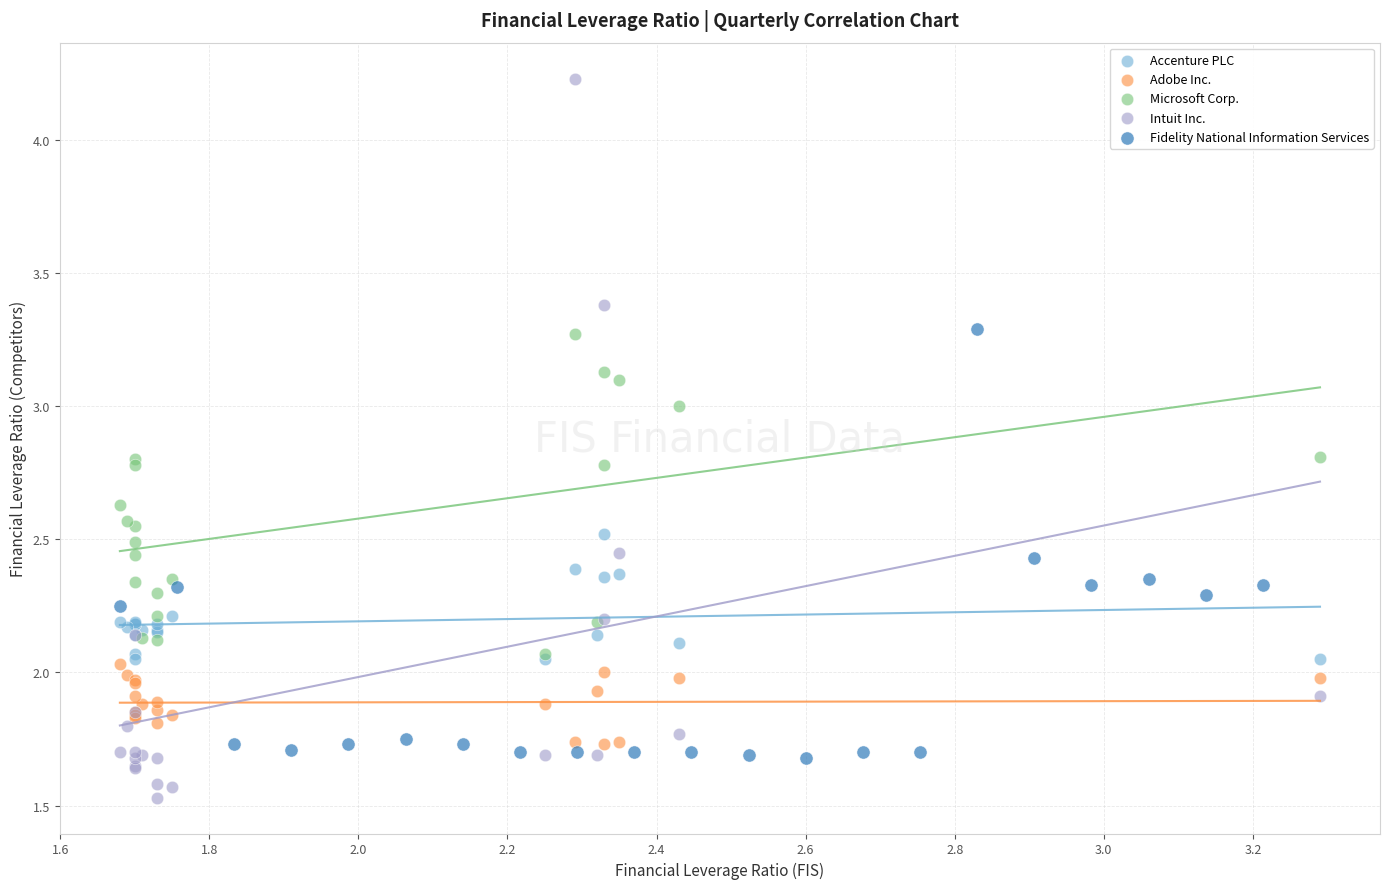

Which series reaches the maximum Y coordinate?

Intuit Inc.